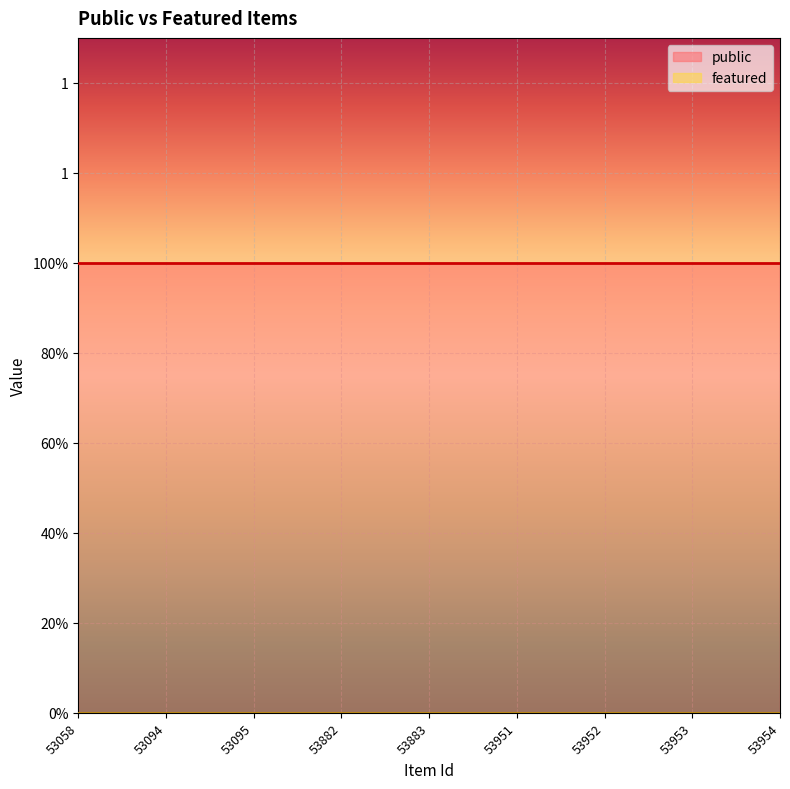

What is the sum of all public values?

9